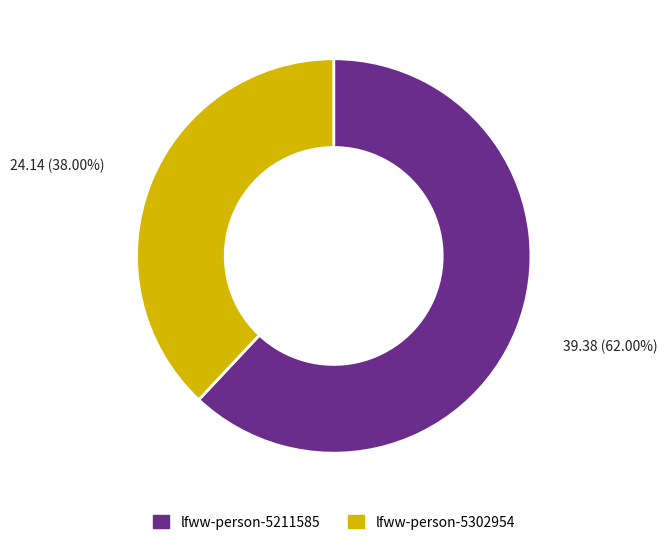

Count the number of slices in the pie.

2